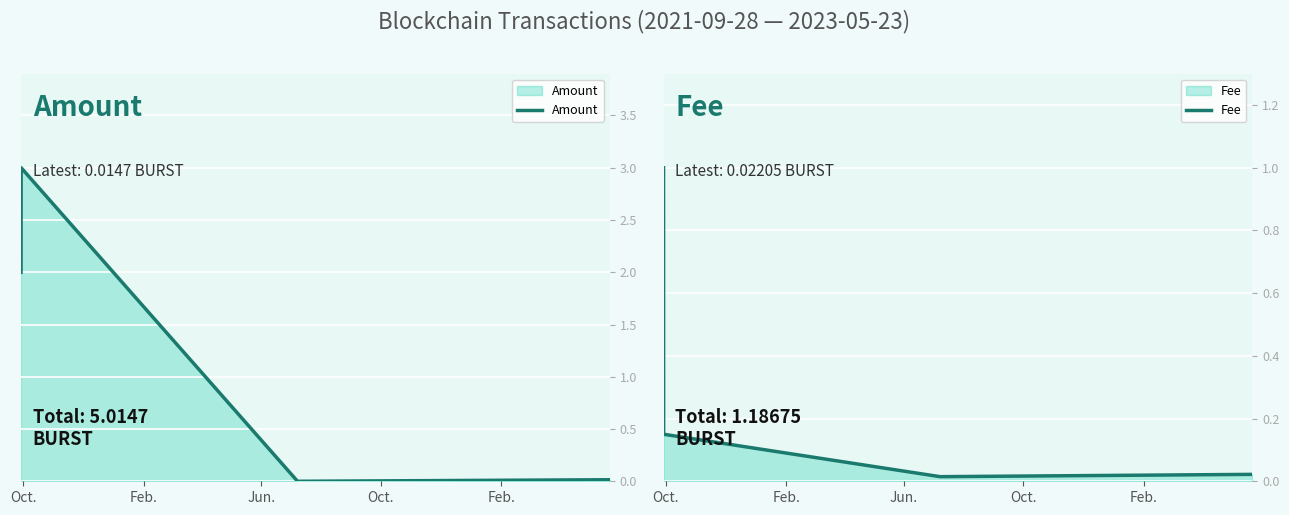

How many lines are shown in the chart?

2